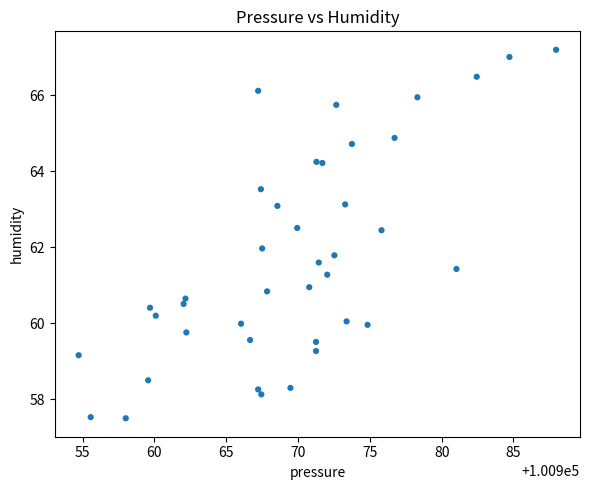

What is the range of X values (max minus min)?

33.2